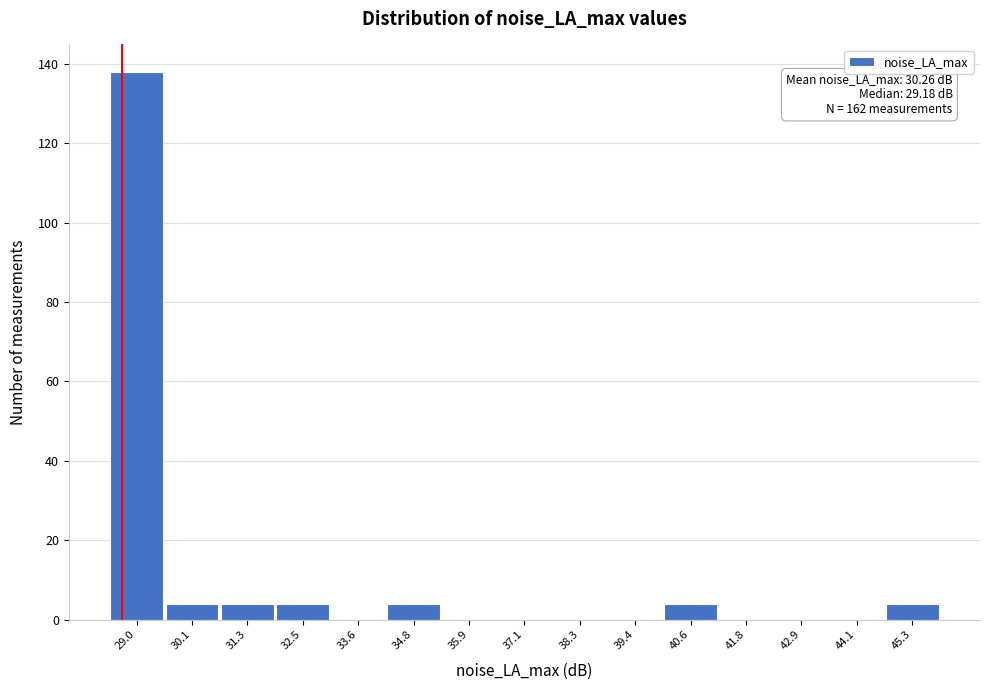

Reading left to right, list all the values displayed in this chart.

29.0=138	30.1=4	31.3=4	32.5=4	33.6=0	34.8=4	35.9=0	37.1=0	38.3=0	39.4=0	40.6=4	41.8=0	42.9=0	44.1=0	45.3=4